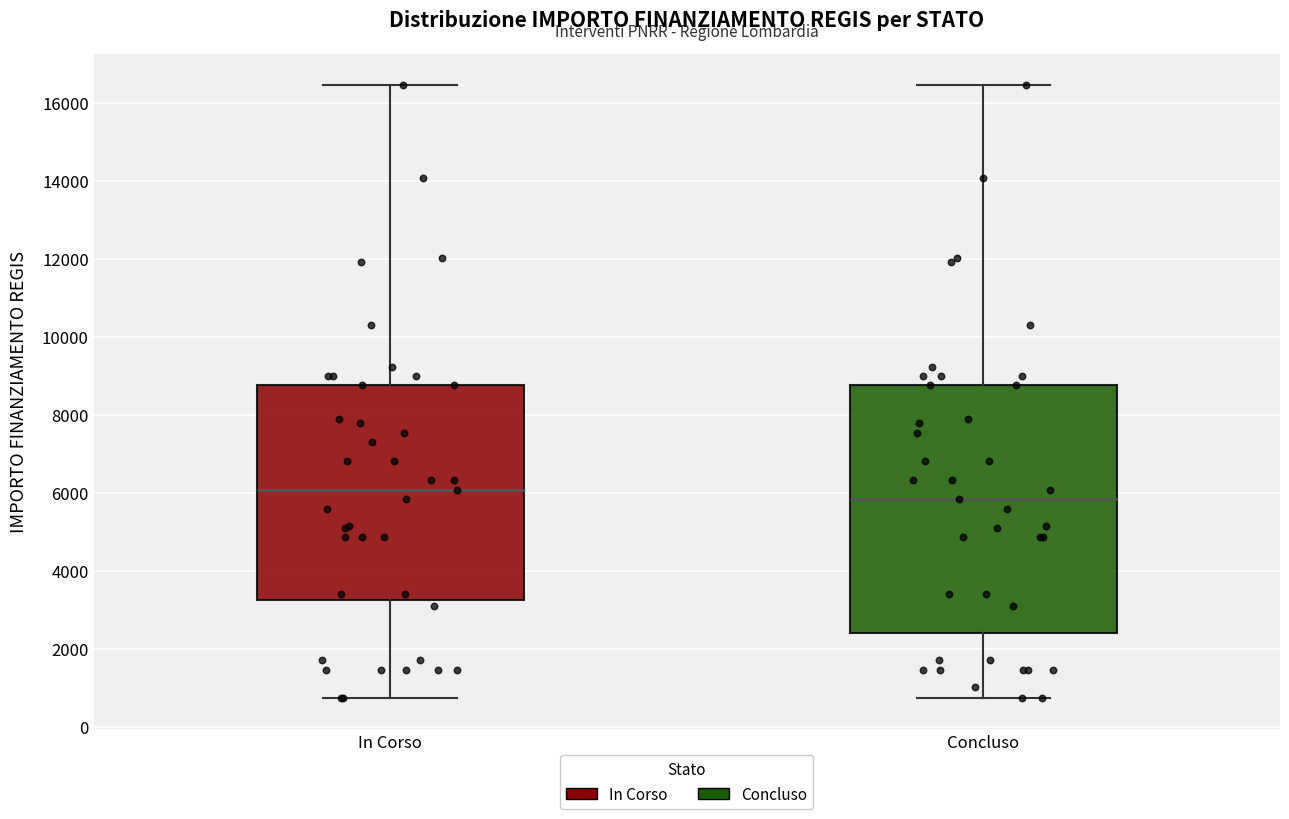

Reading left to right, read every box against the y-axis: the position of its median line, the range the box covers, and the ends of its whiskers. The values are not printed on the chart, so give them approximately, as read against the axis.

In Corso: median 6000, box 3200 to 8800, whiskers 800 to 16400
Concluso: median 5800, box 2400 to 8800, whiskers 800 to 16400